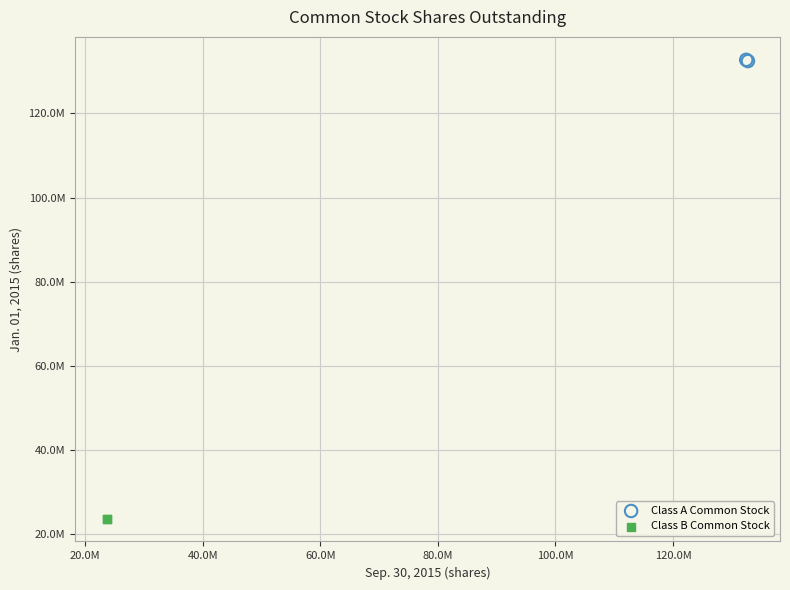

What are all the series names shown in the legend?

Class A Common Stock, Class B Common Stock